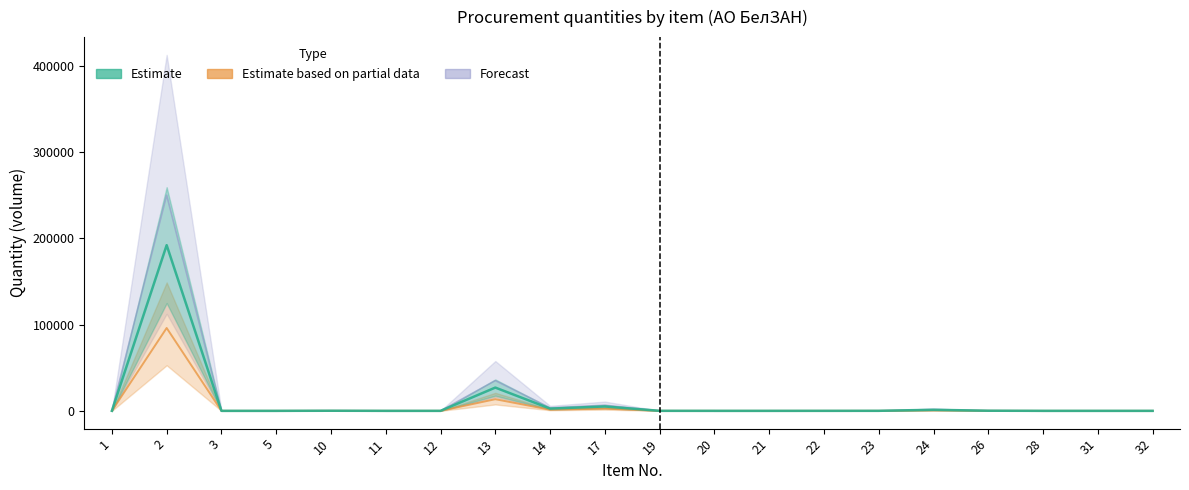

What are all the series names shown in the legend?

Estimate, Estimate based on partial data, Forecast